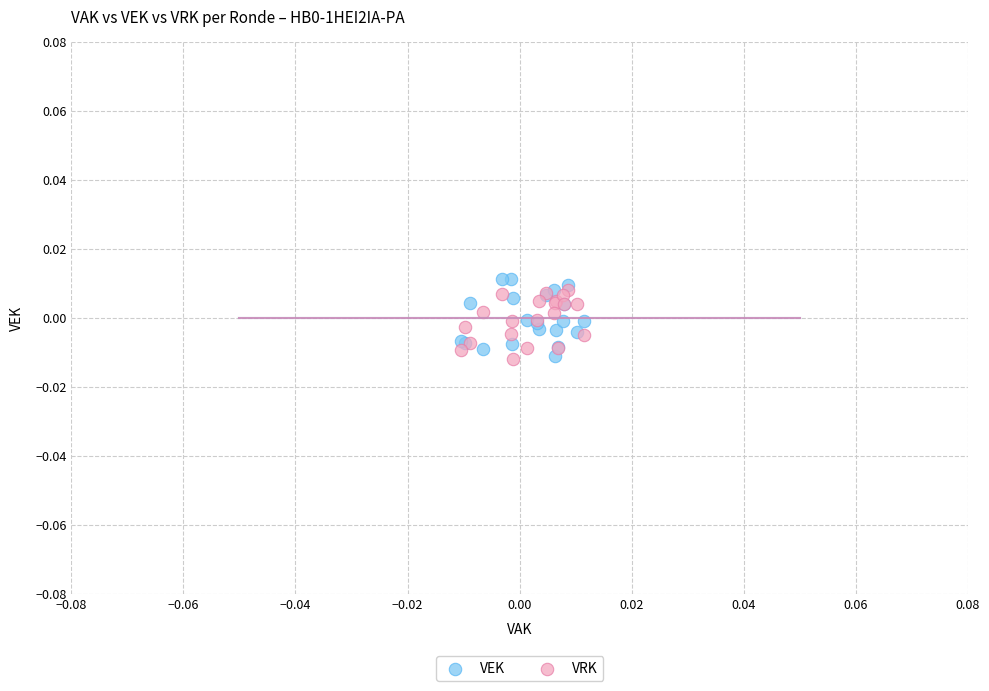

What are all the series names shown in the legend?

VEK, VRK